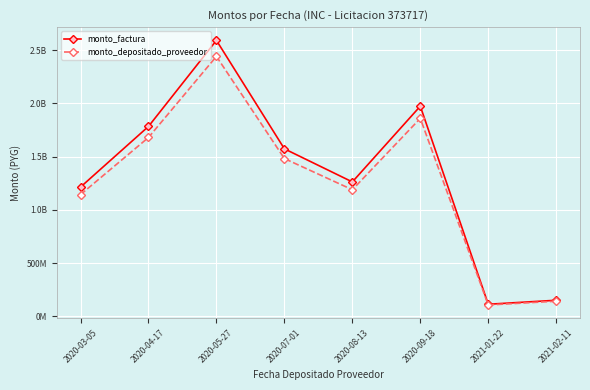

True or false: monto_factura has a value of 1974318700 at 2020-09-18.

True